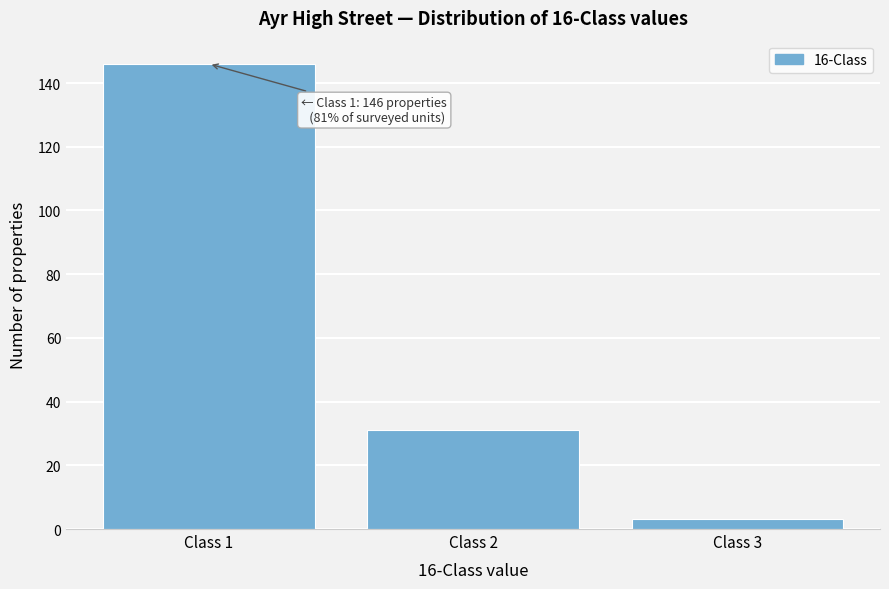

Reading left to right, what are all the values shown in this chart?

146	31	3